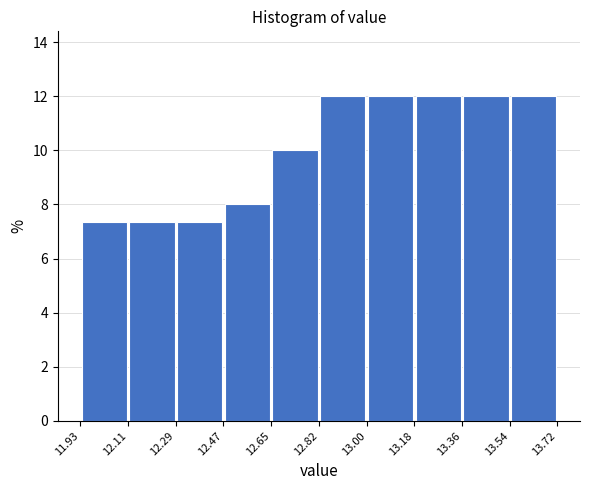

Reading left to right, transcribe this chart: for each bar, give the range it covers on the x-axis and its height. The values are not printed on the chart, so give them approximately, as read against the axis.

11.93 to 12.11: 7.4
12.11 to 12.29: 7.4
12.29 to 12.47: 7.4
12.47 to 12.65: 8.0
12.65 to 12.82: 10.0
12.82 to 13.00: 12.0
13.00 to 13.18: 12.0
13.18 to 13.36: 12.0
13.36 to 13.54: 12.0
13.54 to 13.72: 12.0